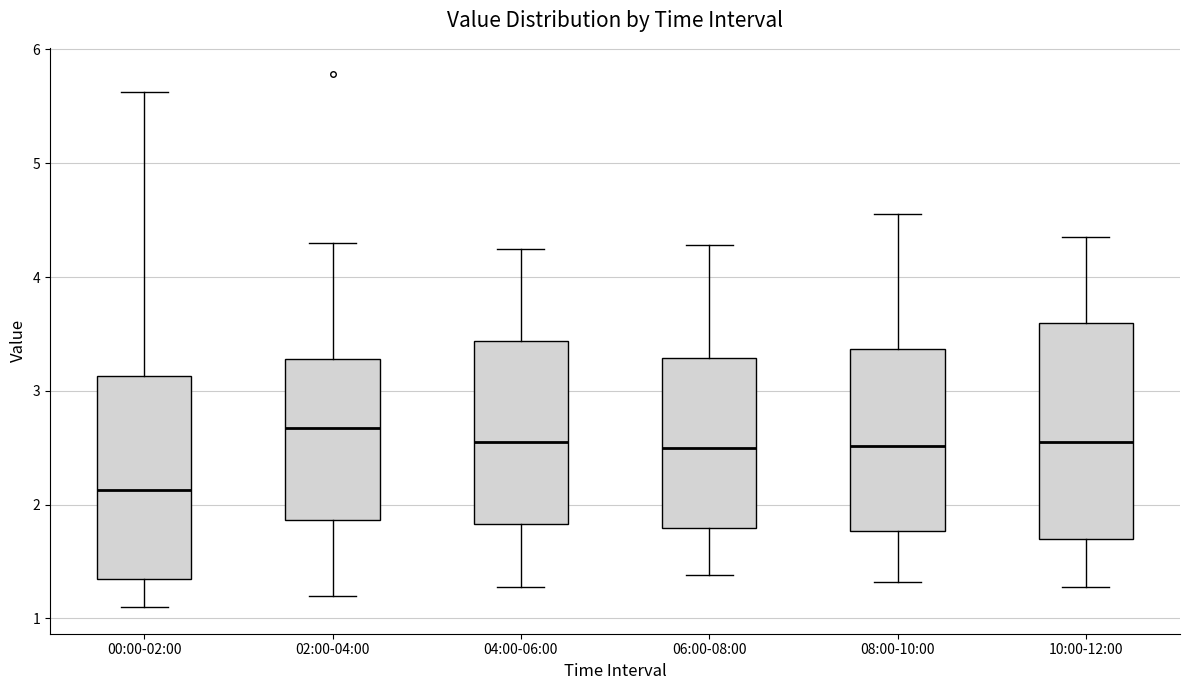

Where does the lower whisker of the box for 08:00-10:00 end on the y-axis? The values are not printed on the chart, so give them approximately, as read against the axis.

1.3